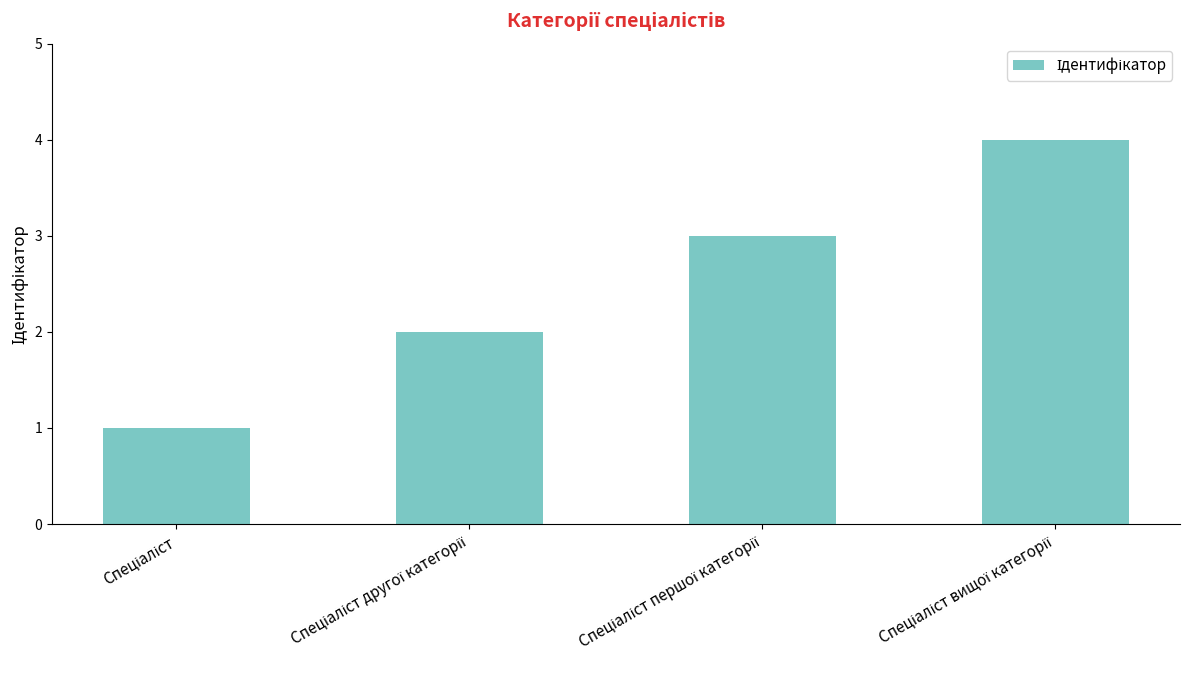

What is the sum of all values?

10